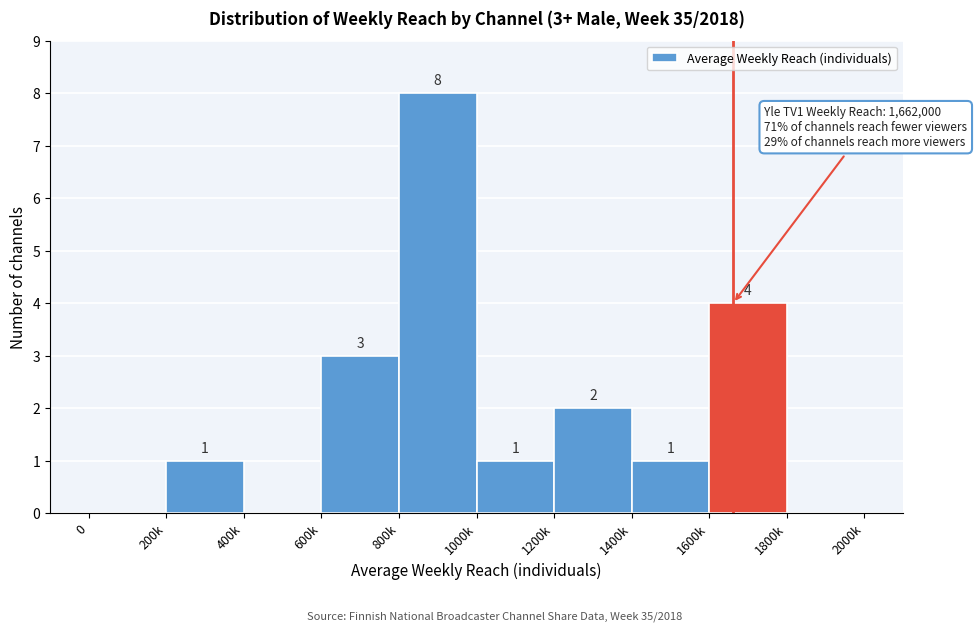

Reading right to left, what are all the values shown in this chart?

1800k=0	1600k=4	1400k=1	1200k=2	1000k=1	800k=8	600k=3	400k=0	200k=1	0=0